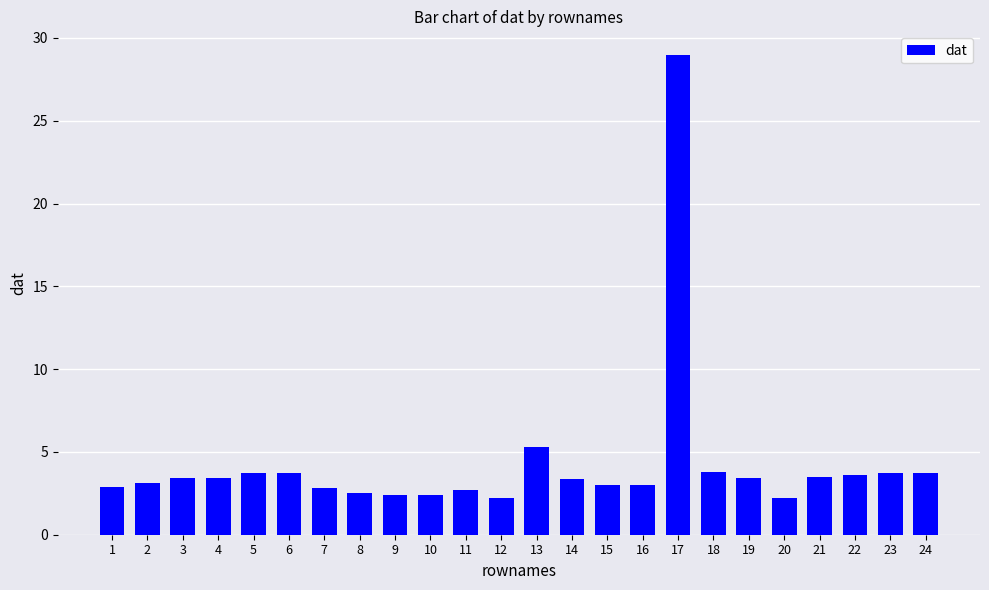

Between 23 and 17, which is larger?

17